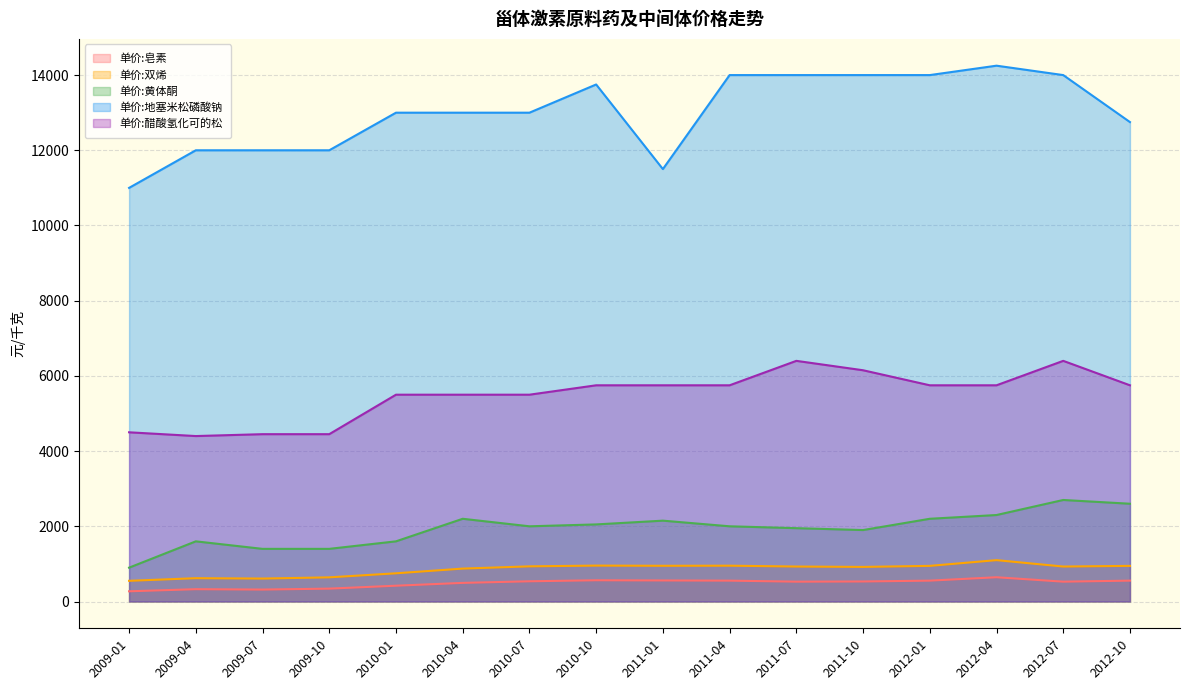

Which has a higher value, 2012-10 or 2009-10?

2012-10